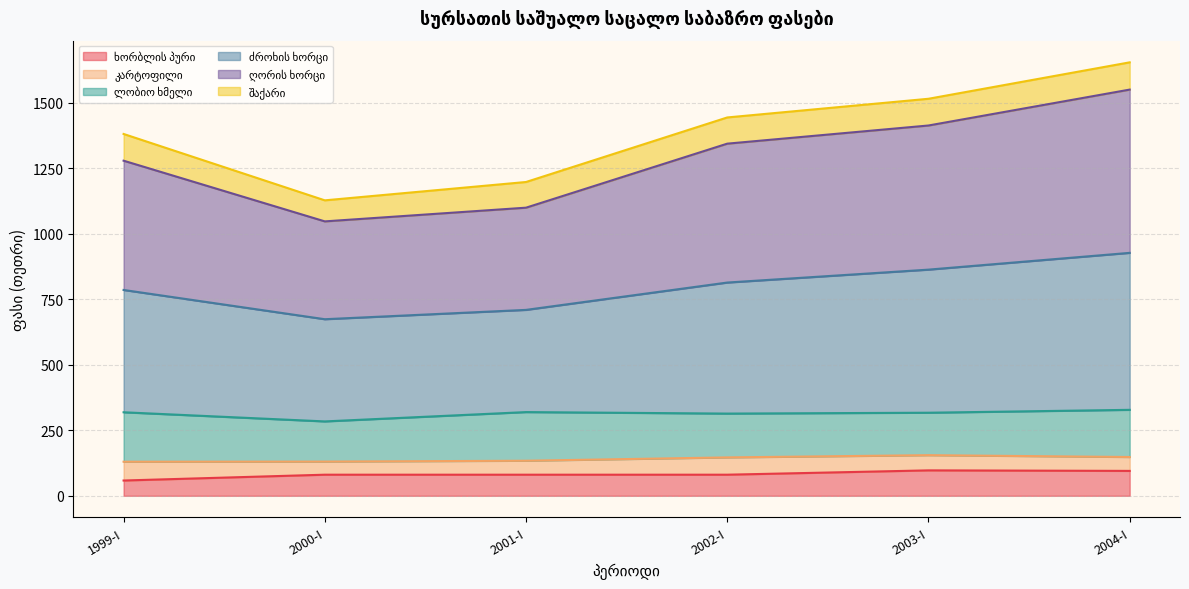

What is the label of the 6th point from the left?

2004-I